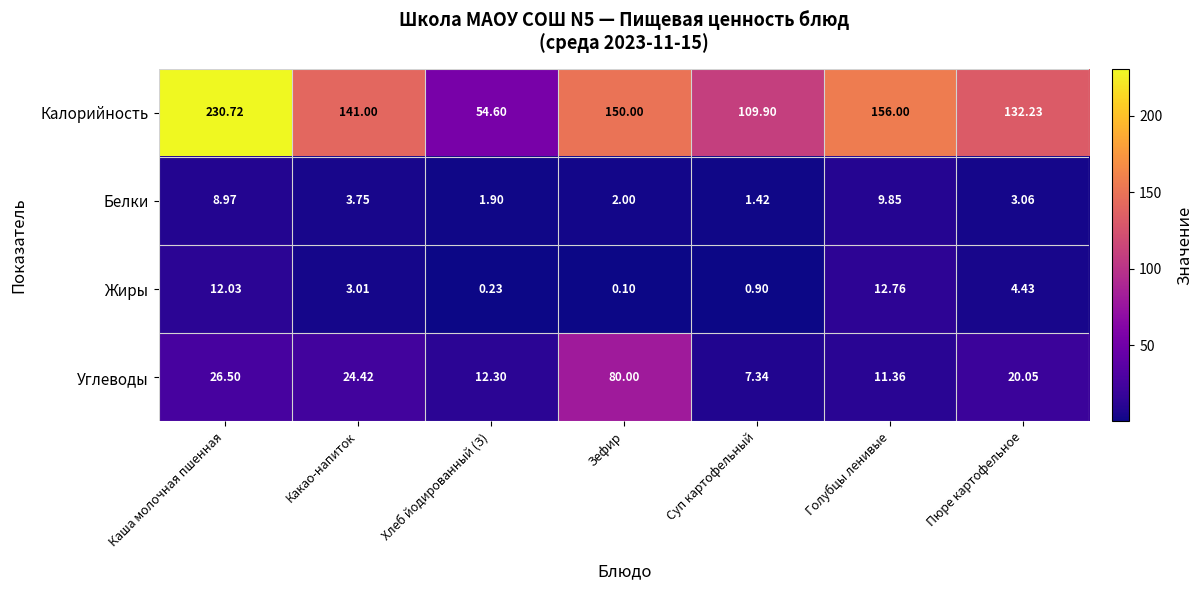

Where does the Калорийность series first go above 141?

Каша молочная пшенная